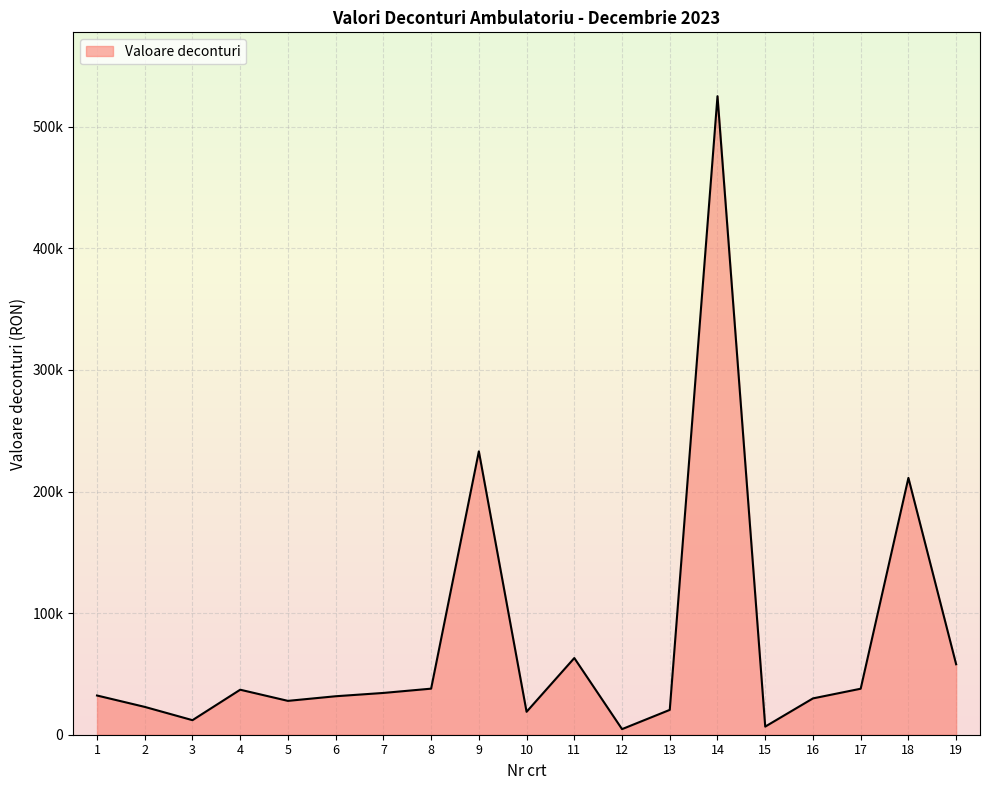

Where is the first local maximum?

4